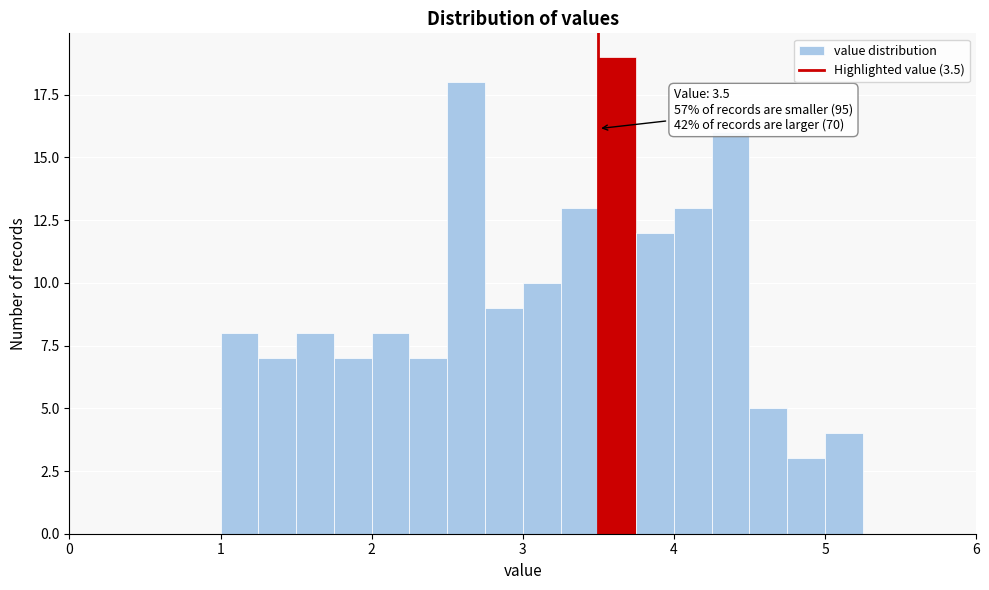

Around what value on the x-axis is the tallest bar? Give the approximate position of its centre, as read against the axis.

3.6